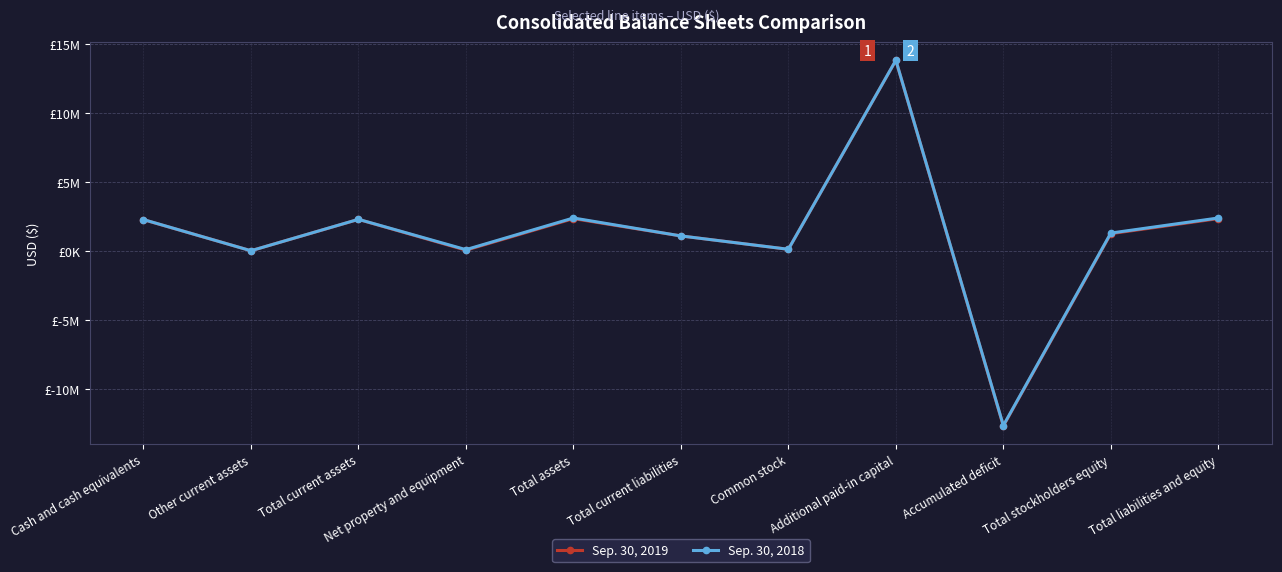

Between Total current assets and Total liabilities and equity, which is larger?

Total liabilities and equity